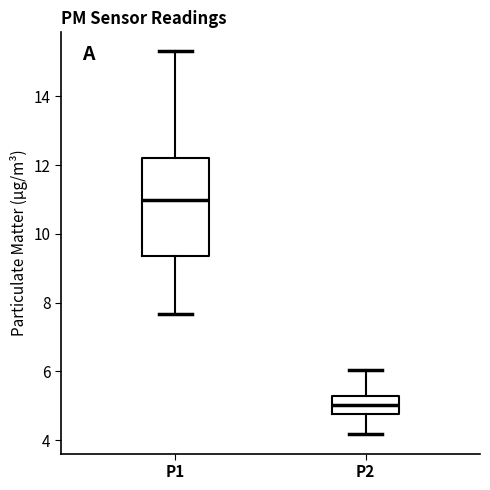

Reading left to right, read every box against the y-axis: the position of its median line, the range the box covers, and the ends of its whiskers. The values are not printed on the chart, so give them approximately, as read against the axis.

P1: median 11.0, box 9.4 to 12.2, whiskers 7.6 to 15.4
P2: median 5.0, box 4.8 to 5.4, whiskers 4.2 to 6.0